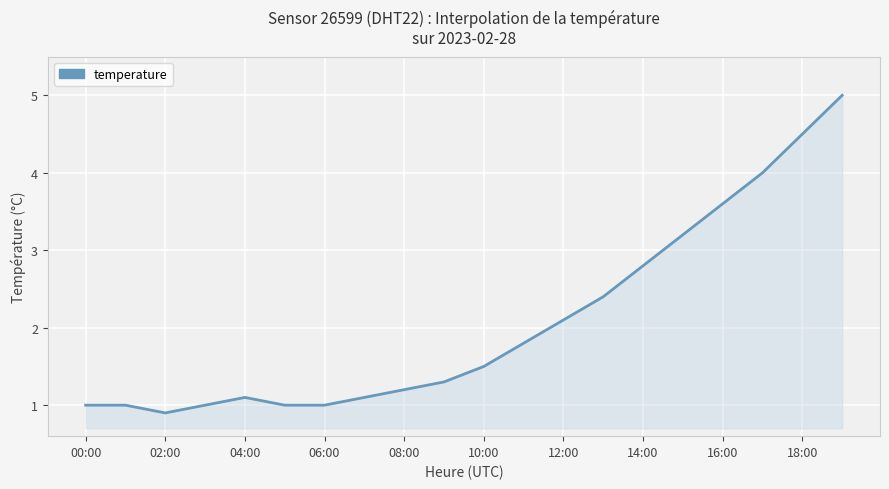

What is the smallest value displayed?

0.9